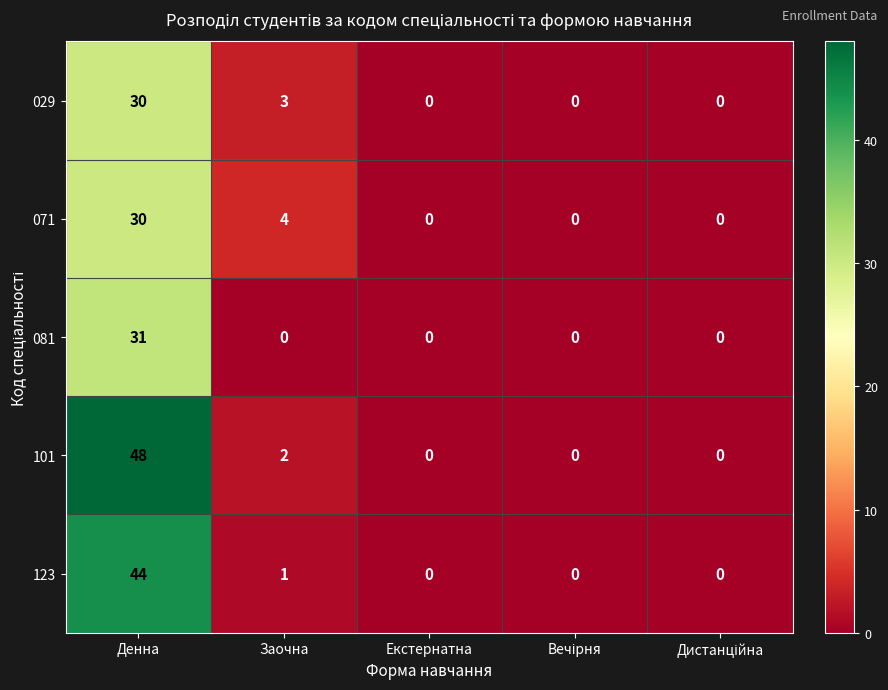

Count the 029 values in the range 0 to 3.

4